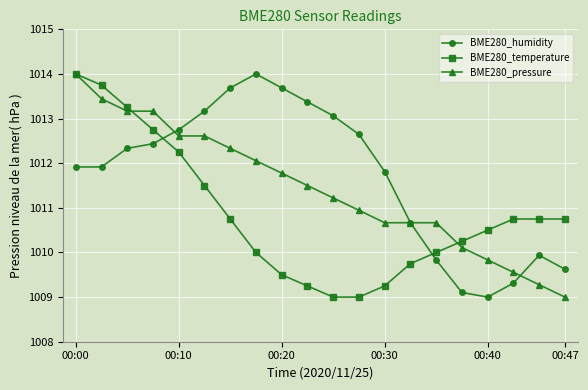

Rank the series by their average value, from highest to lowest.

BME280_humidity, BME280_pressure, BME280_temperature